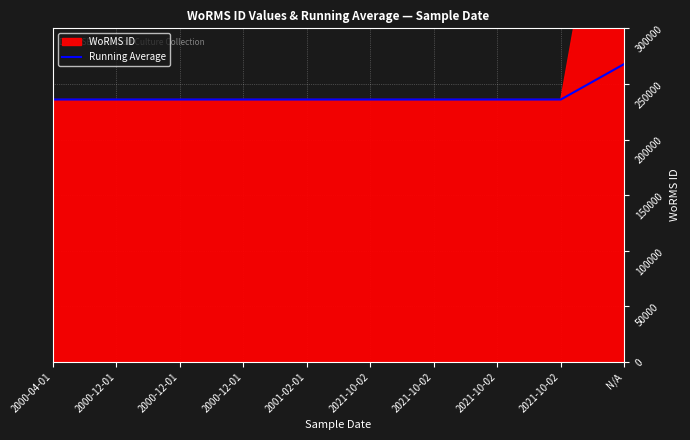

What is the difference between the maximum and second lowest values?

31992.4